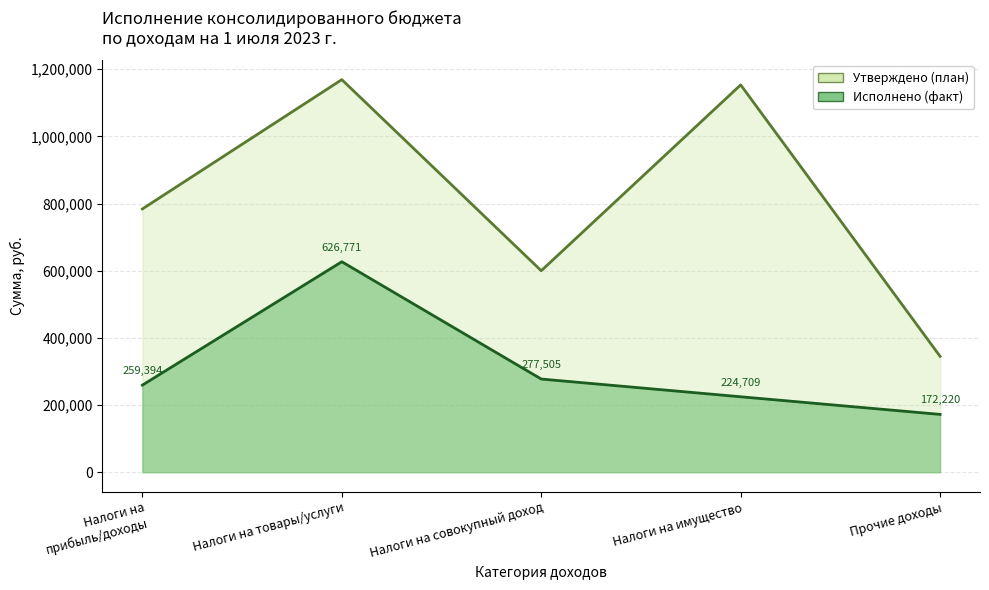

What is the difference between the Исполнено (факт) values at Прочие доходы and Налоги на совокупный доход?

105285.0